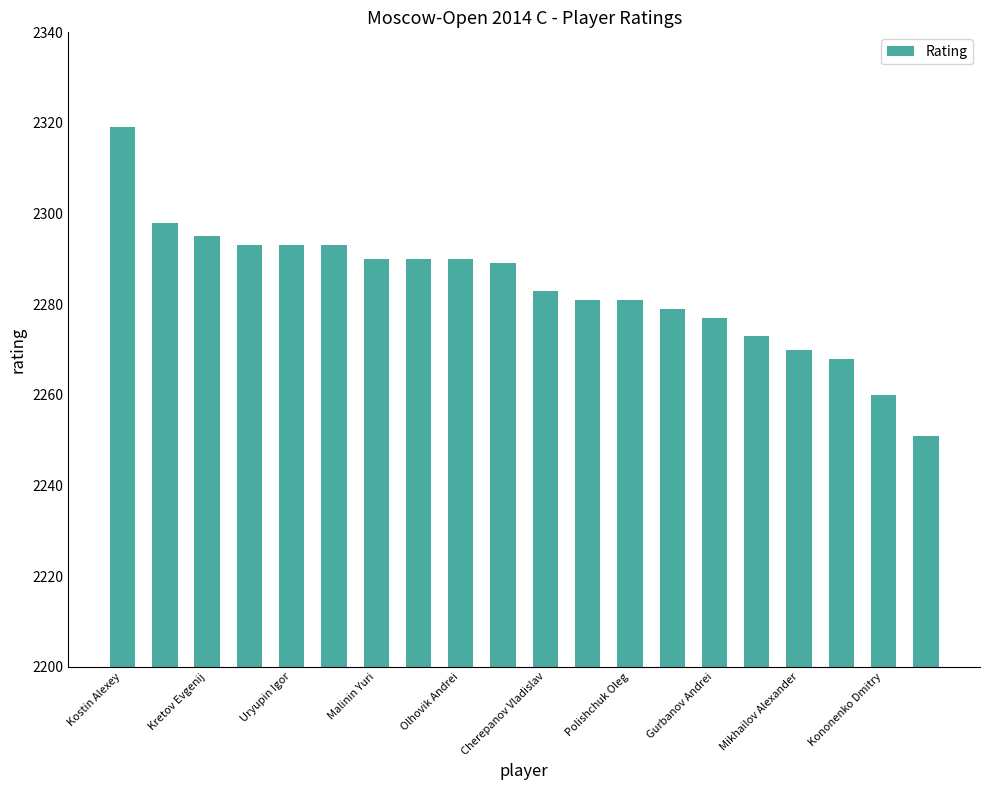

Reading right to left, list all the values displayed in this chart.

2251	2260	2268	2270	2273	2277	2279	2281	2281	2283	2289	2290	2290	2290	2293	2293	2293	2295	2298	2319